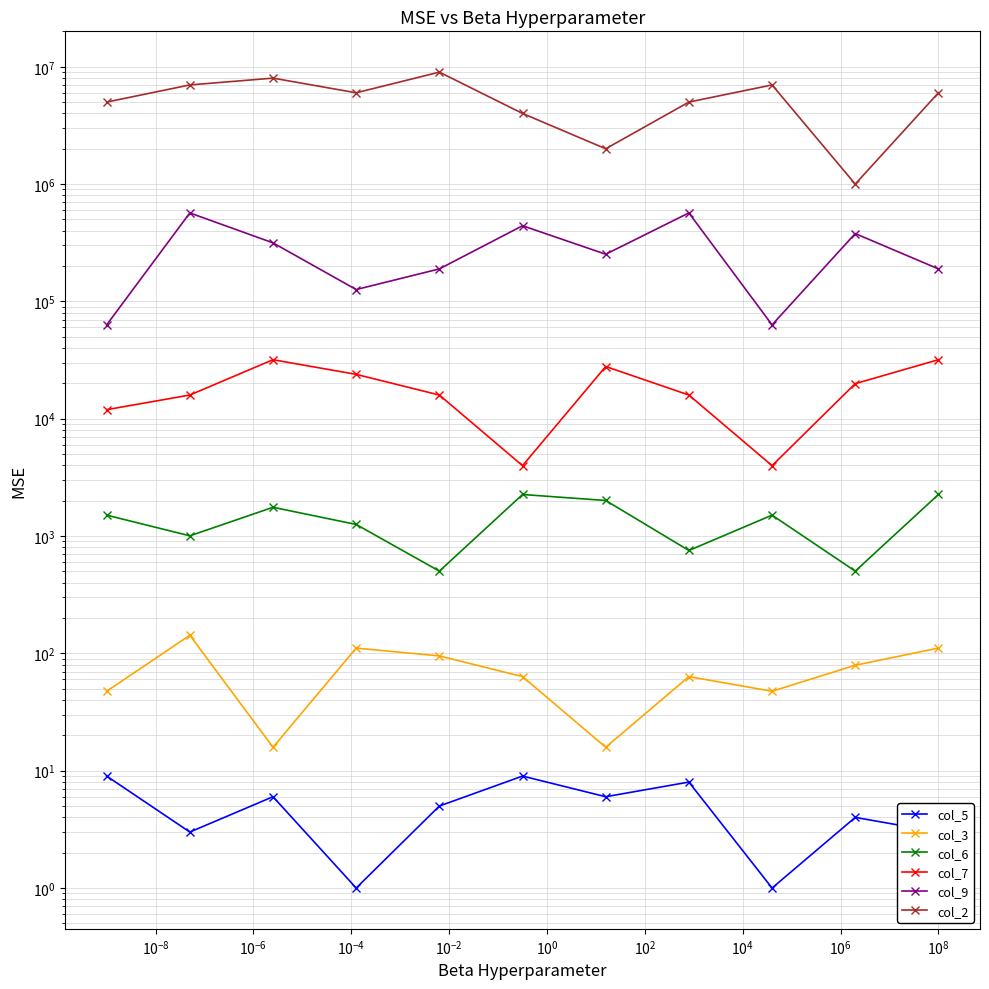

How many data points in col_5 are less than 5?

5